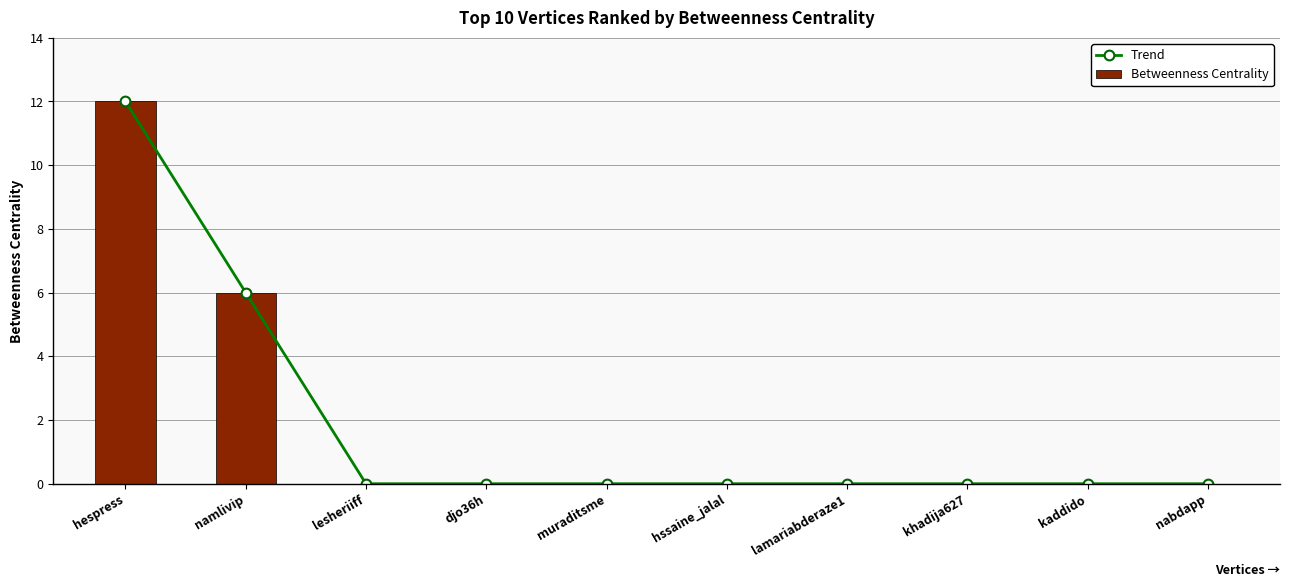

Which has a higher value, hespress or djo36h?

hespress